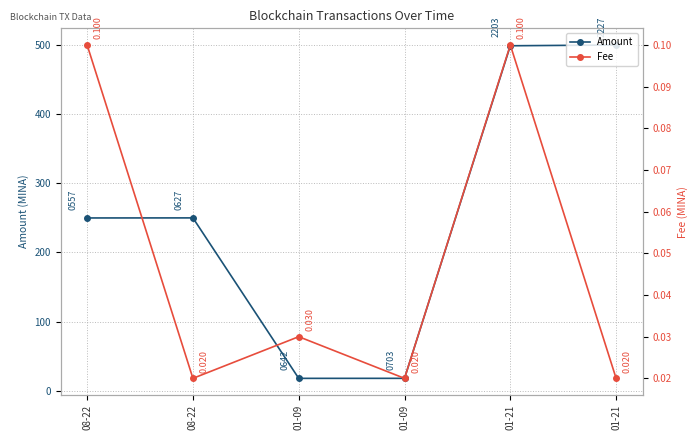

How many values in the Amount series exceed 250?

2